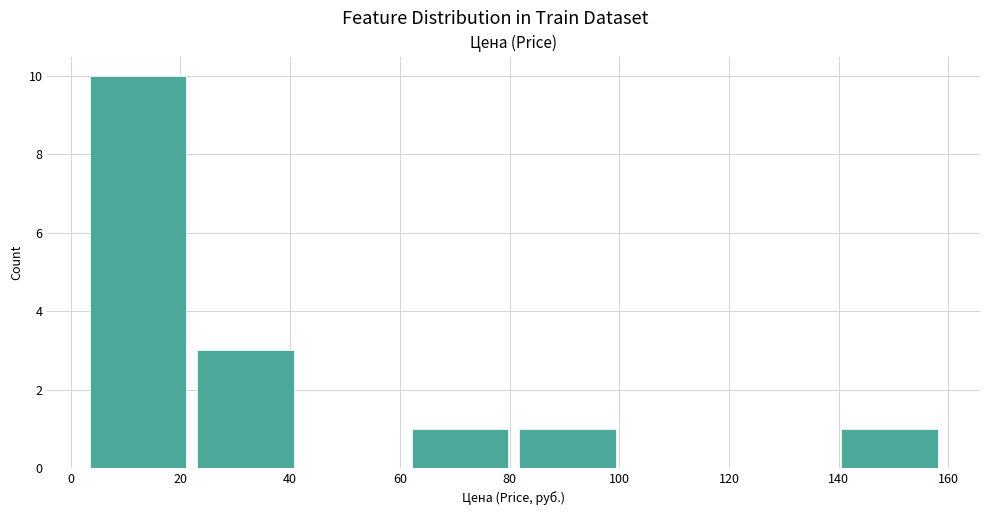

Reading left to right, transcribe this chart: for each bar, give the range it covers on the x-axis and its height. Neither the bar edges nor the heights are printed on the chart, so give them approximately, as read against the axes.

2 to 22: 10
22 to 42: 3
42 to 62: 0
62 to 80: 1
80 to 100: 1
100 to 120: 0
120 to 140: 0
140 to 160: 1